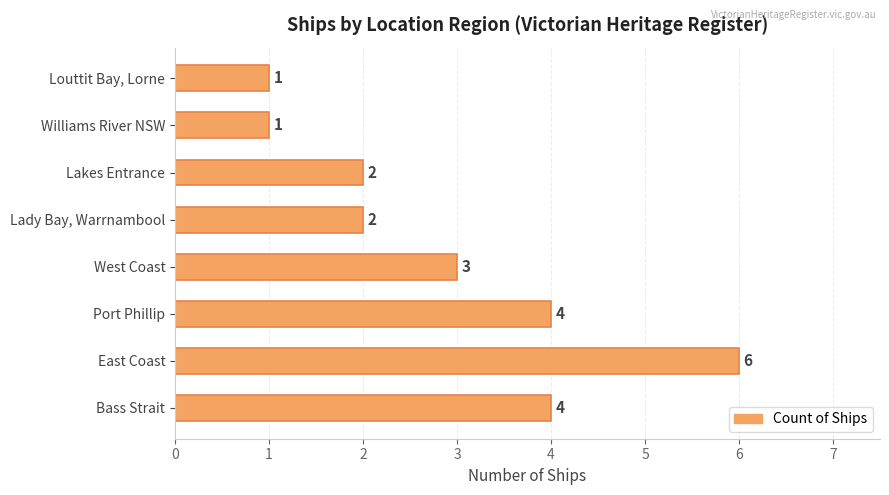

Which has a higher value, Louttit Bay, Lorne or West Coast?

West Coast